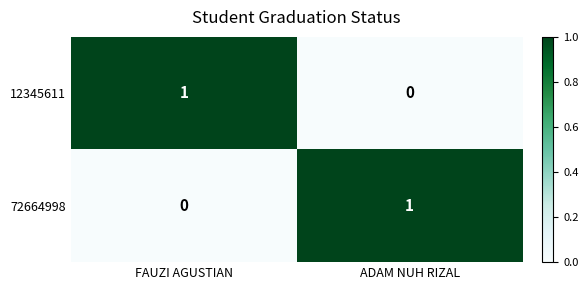

Reading left to right, extract all data points from this chart.

12345611: FAUZI AGUSTIAN=1	ADAM NUH RIZAL=0
72664998: FAUZI AGUSTIAN=0	ADAM NUH RIZAL=1